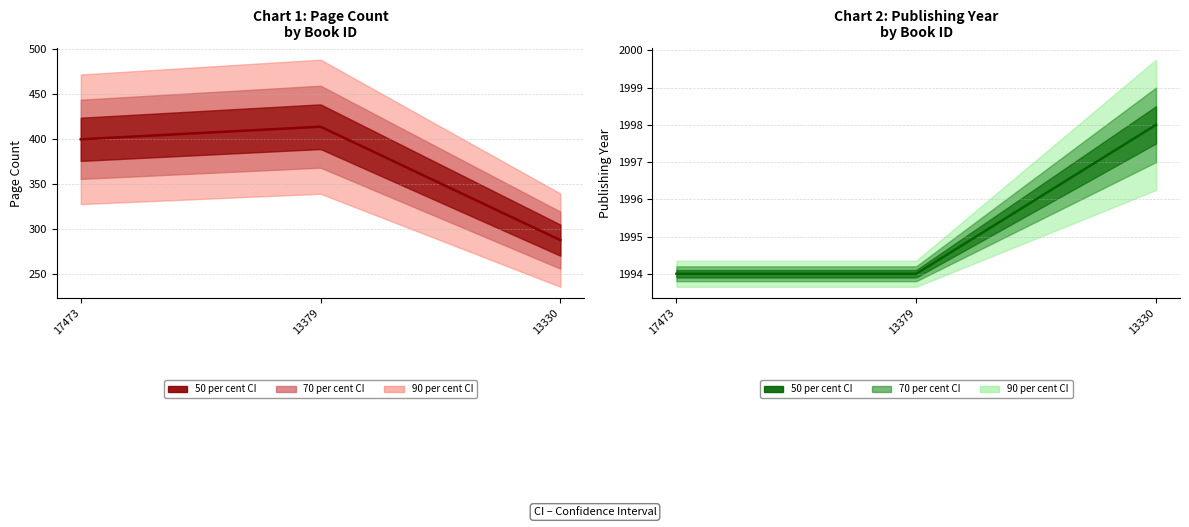

True or false: pageCount has a value of 184 at 13379.

False